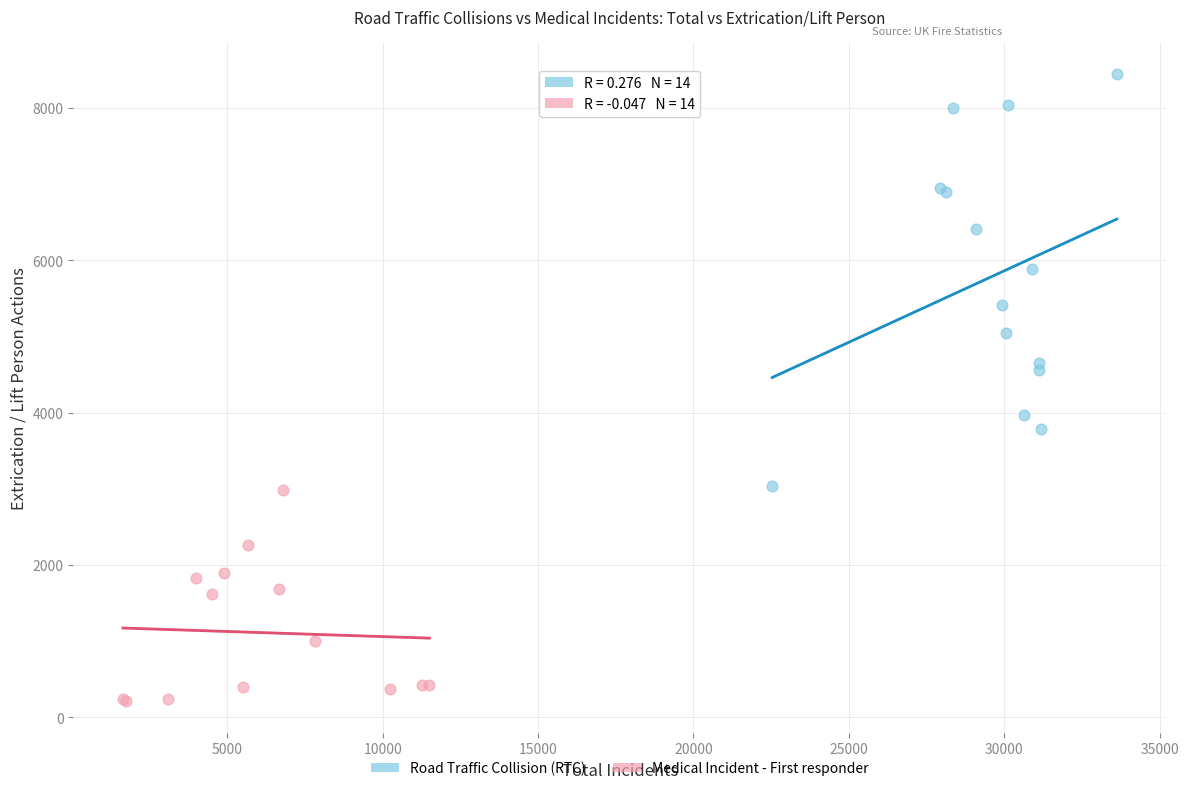

Which series has the widest spread of Y values?

Road Traffic Collision (RTC)